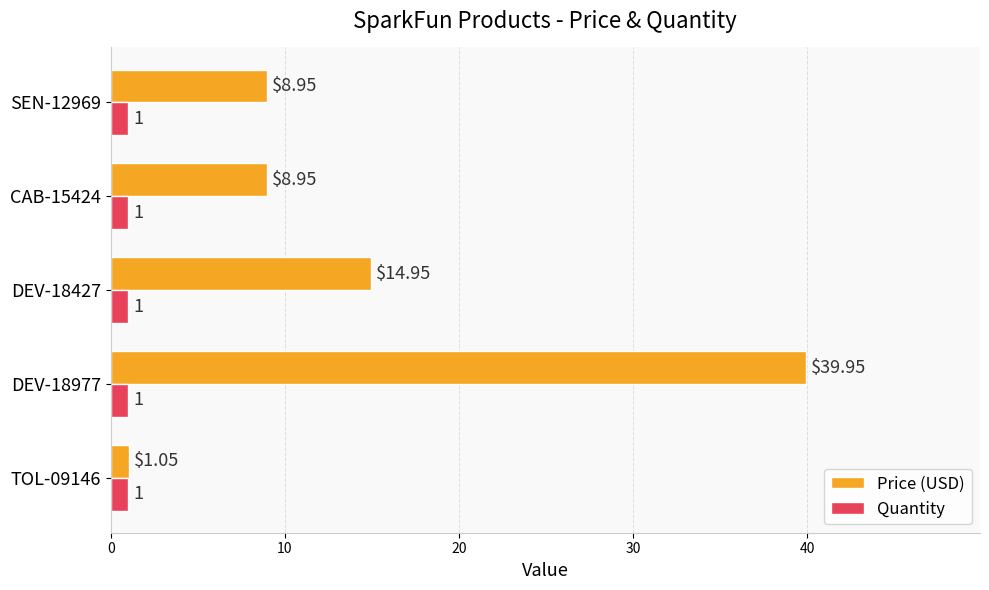

At which category is the sum across all series the highest?

DEV-18977